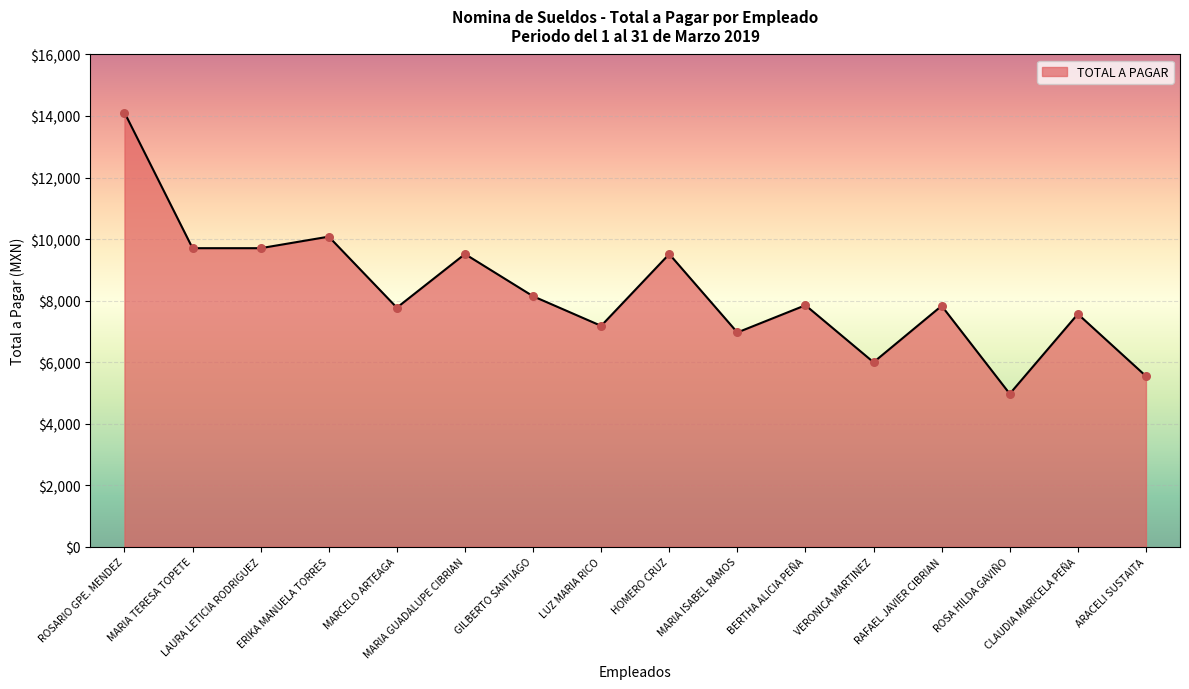

Which has a higher value, MARIA TERESA TOPETE or CLAUDIA MARICELA PEÑA?

MARIA TERESA TOPETE